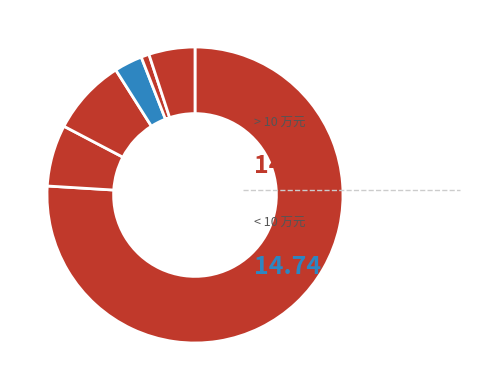

How many segments does this pie chart have?

6